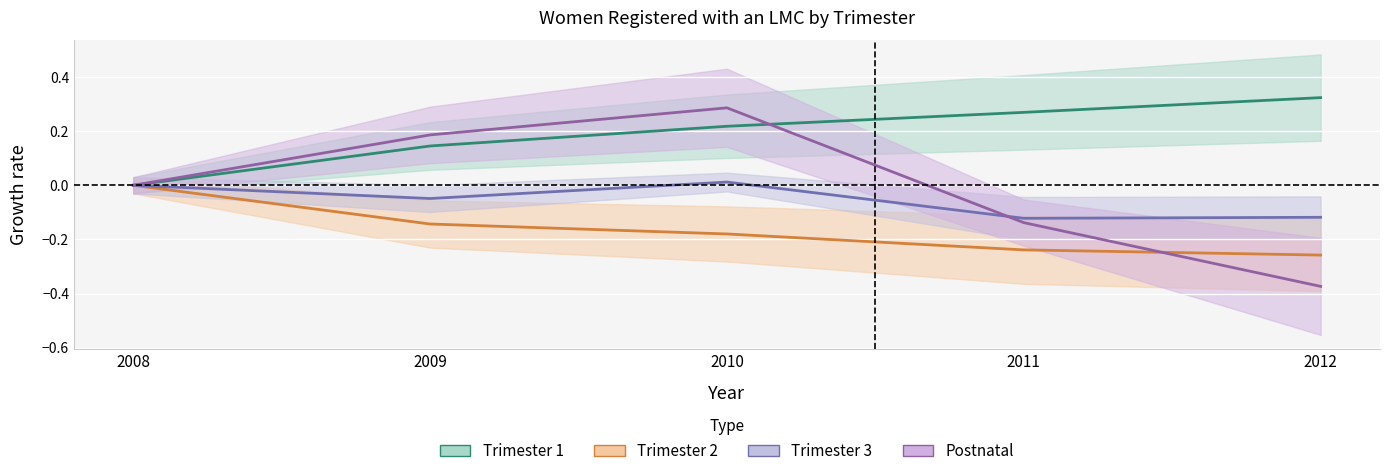

Count the Postnatal values in the range 0 to 1.

3